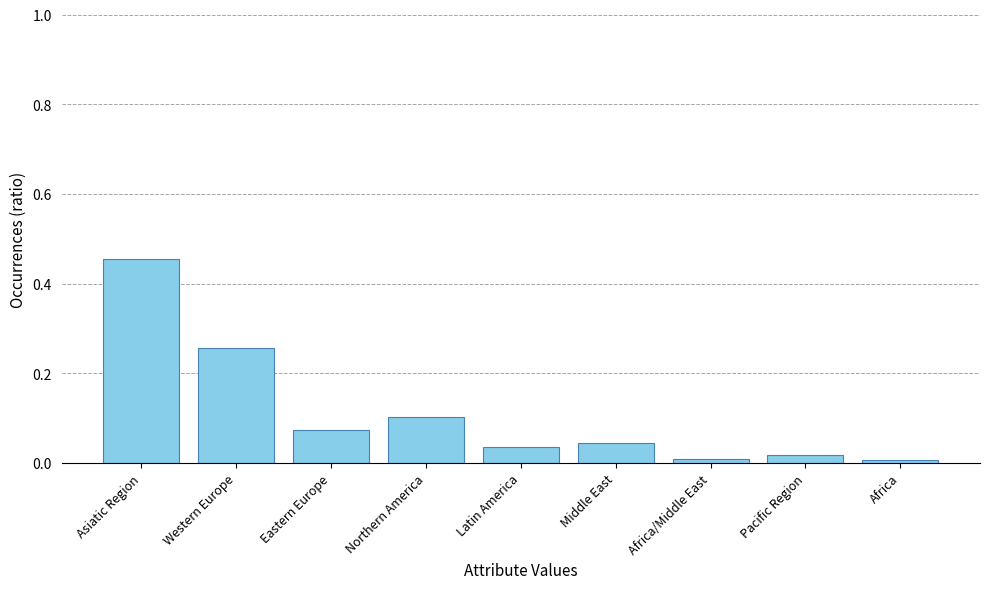

The value at Pacific Region is 0.0. True or false?

True